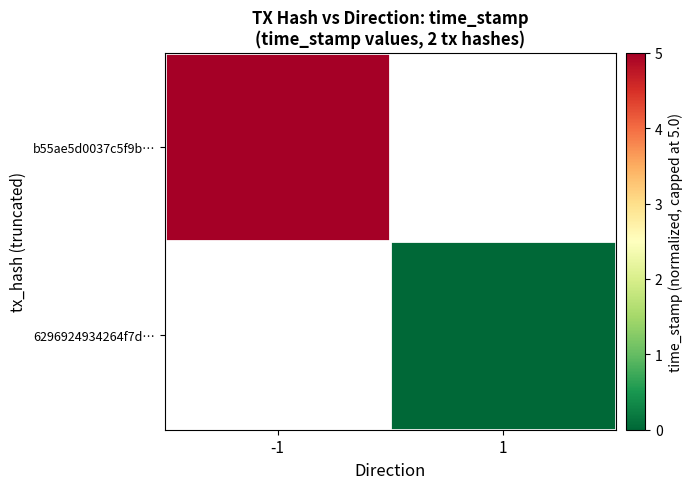

At how many categories does at least one series exceed 1?

1